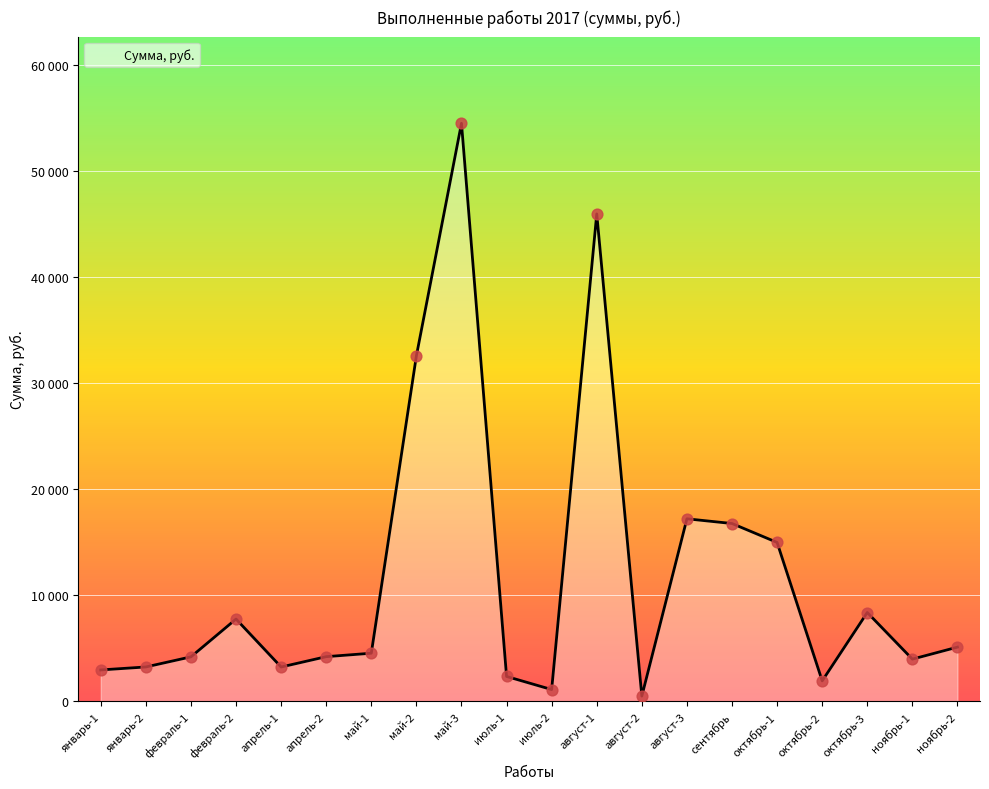

Which has a higher value, январь-2 or май-3?

май-3